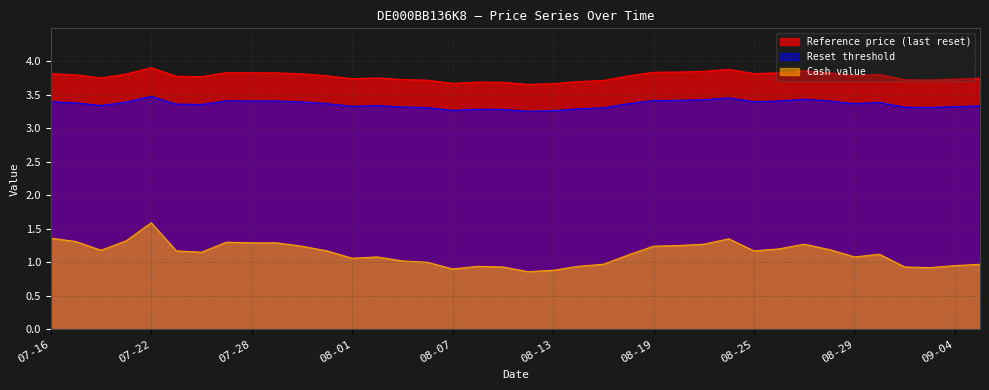

What is the value of the Reset threshold point at the 36th from the left?

3.3